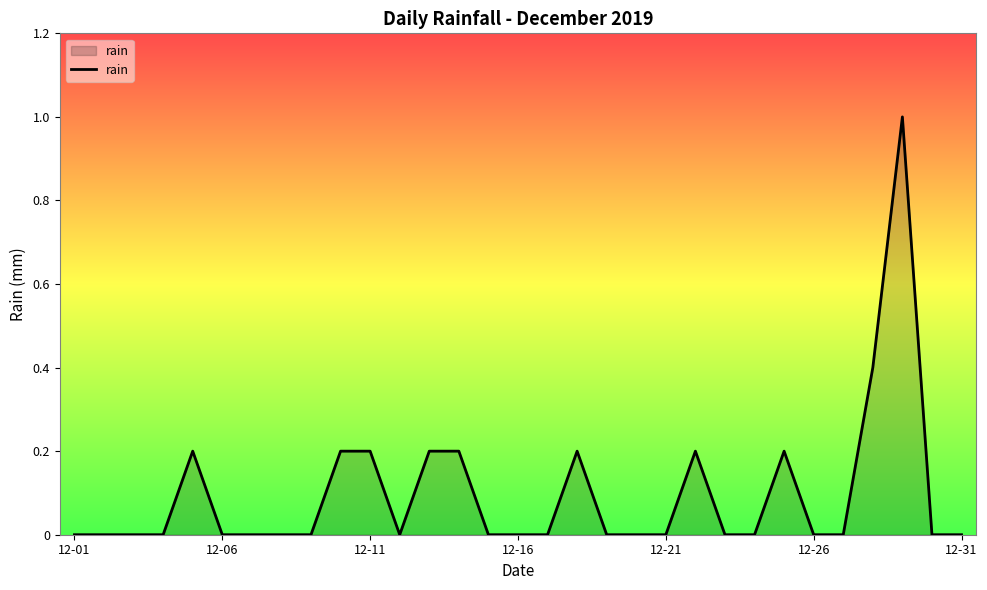

What is the greatest value displayed?

1.0